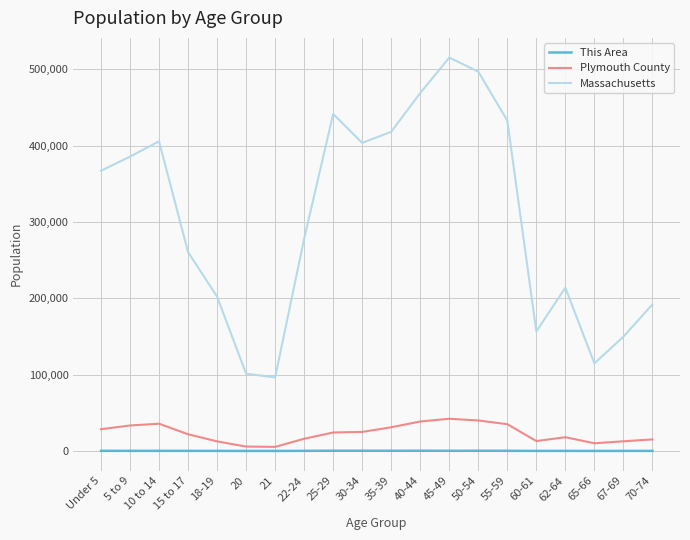

What is the sum of all Massachusetts values?

6101365